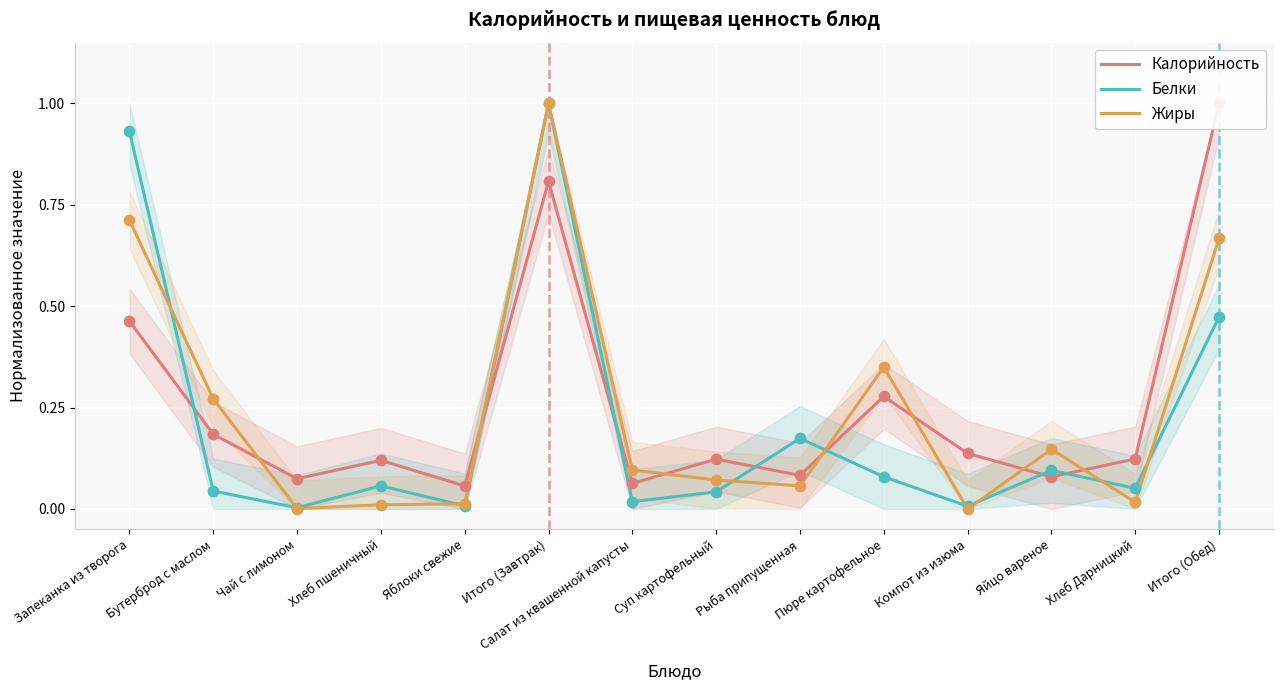

At how many categories does at least one series exceed 0?

14